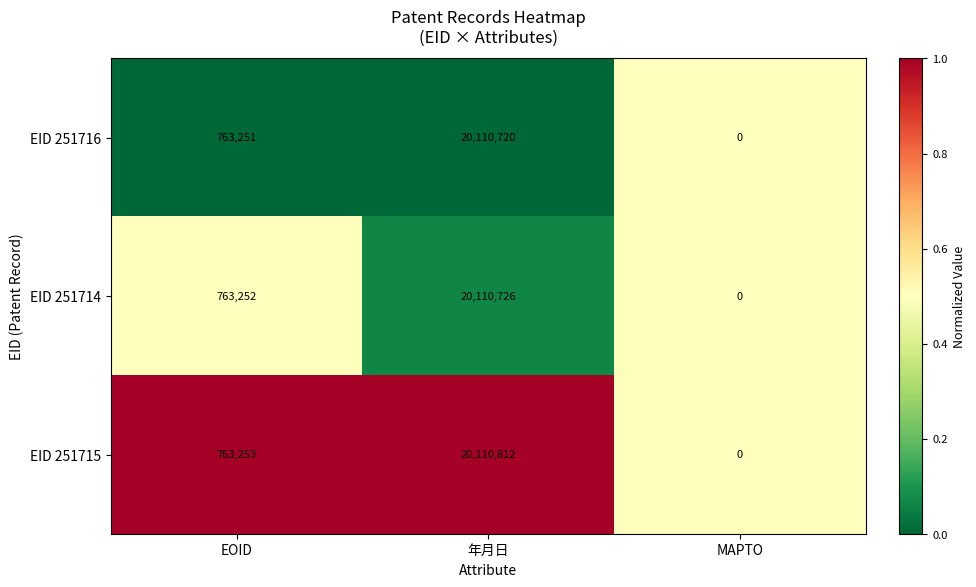

Reading left to right, extract all data points from this chart.

EID 251716: EOID=763251	年月日=20110720	MAPTO=0
EID 251714: EOID=763252	年月日=20110726	MAPTO=0
EID 251715: EOID=763253	年月日=20110812	MAPTO=0